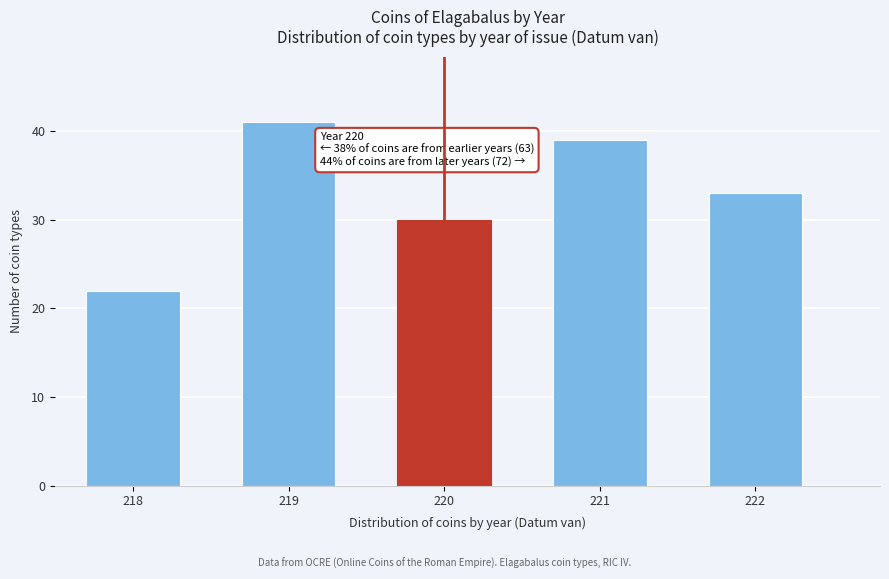

Reading left to right, list all the values displayed in this chart.

218=22	219=41	220=30	221=39	222=33